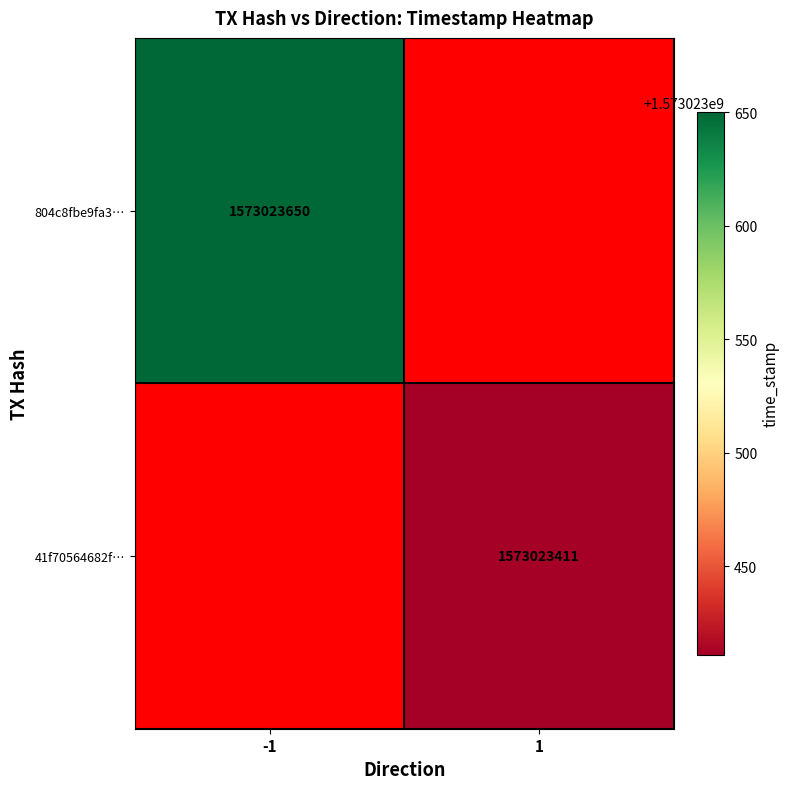

How many values in 804c8fbe9fa316569792f8d20bc8ead4ce4f7c4 are above zero?

1